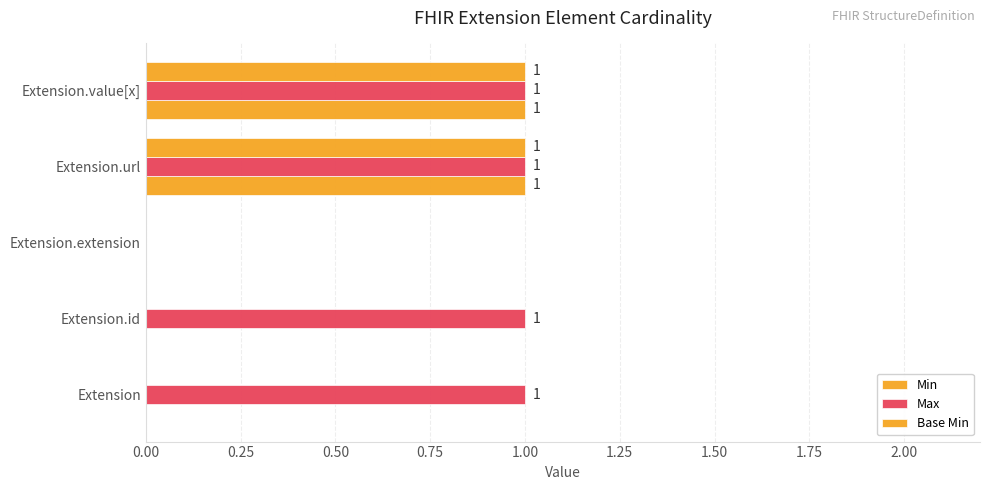

How many positive values does the Max series have?

4